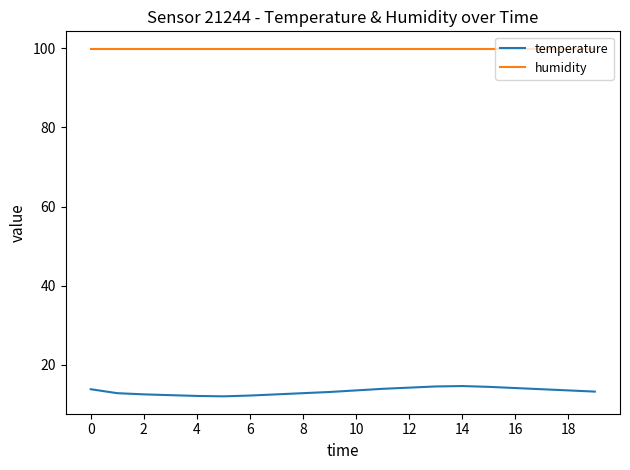

What are all the series names shown in the legend?

temperature, humidity